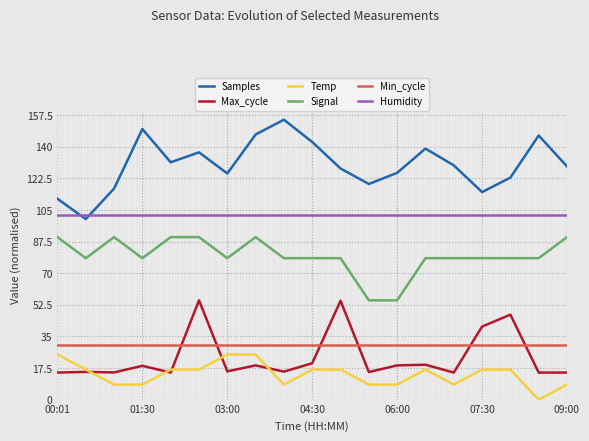

How many distinct data groups are displayed?

6